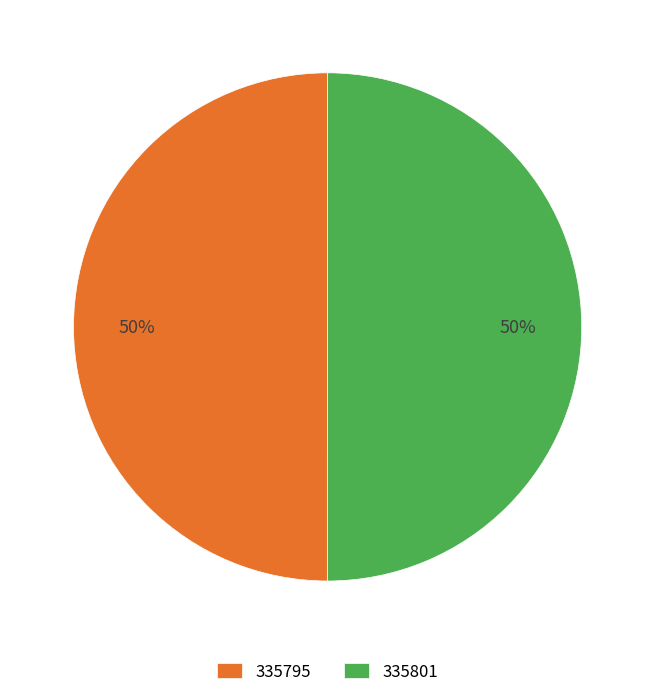

The 335795 slice represents 38% of the pie. True or false?

False